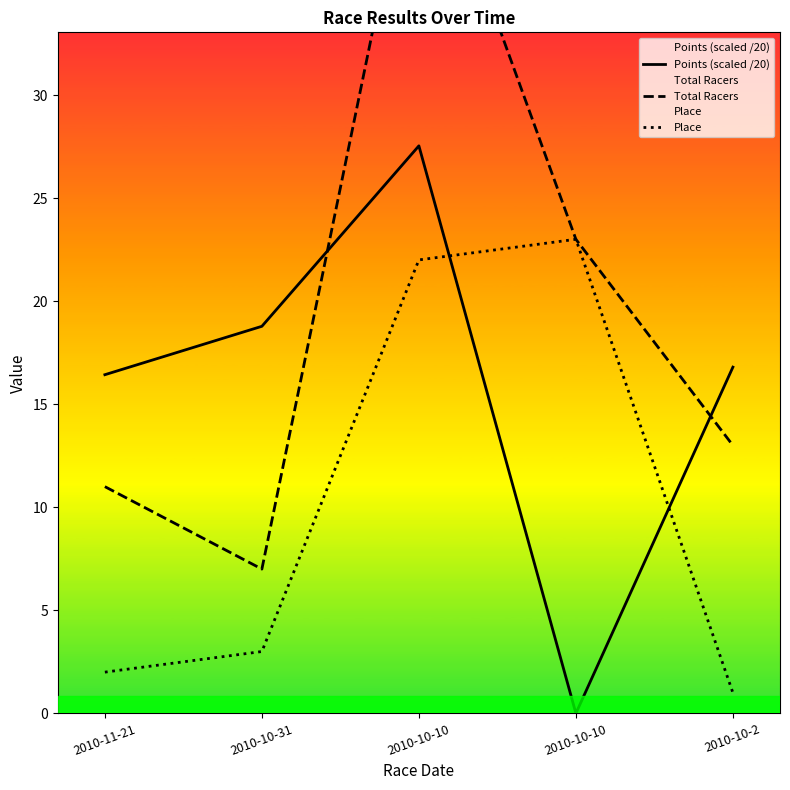

Where is the first local maximum for Place?

2010-10-10